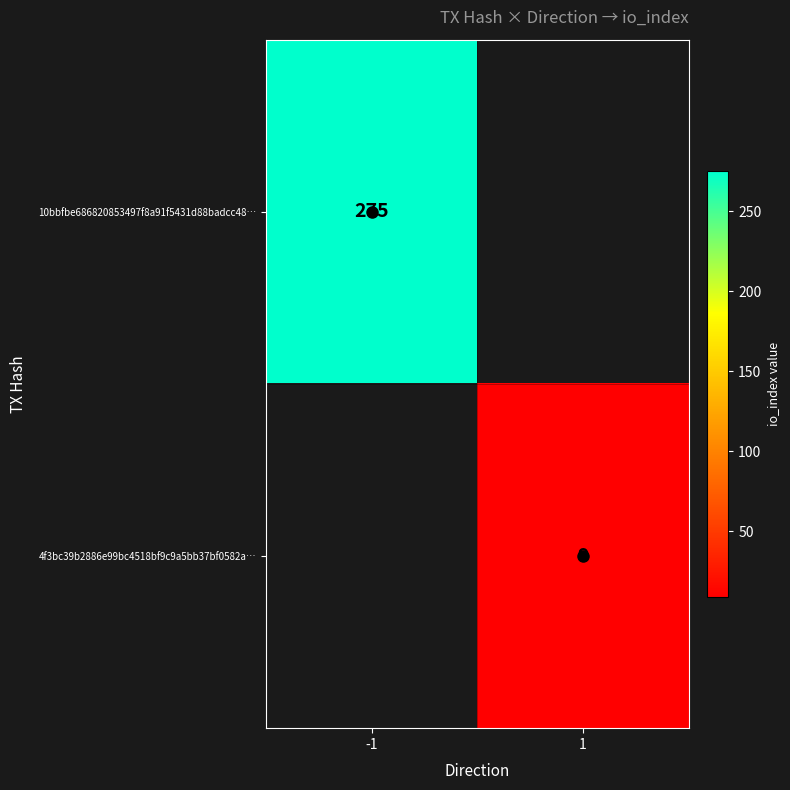

How many data points does each series have?

2